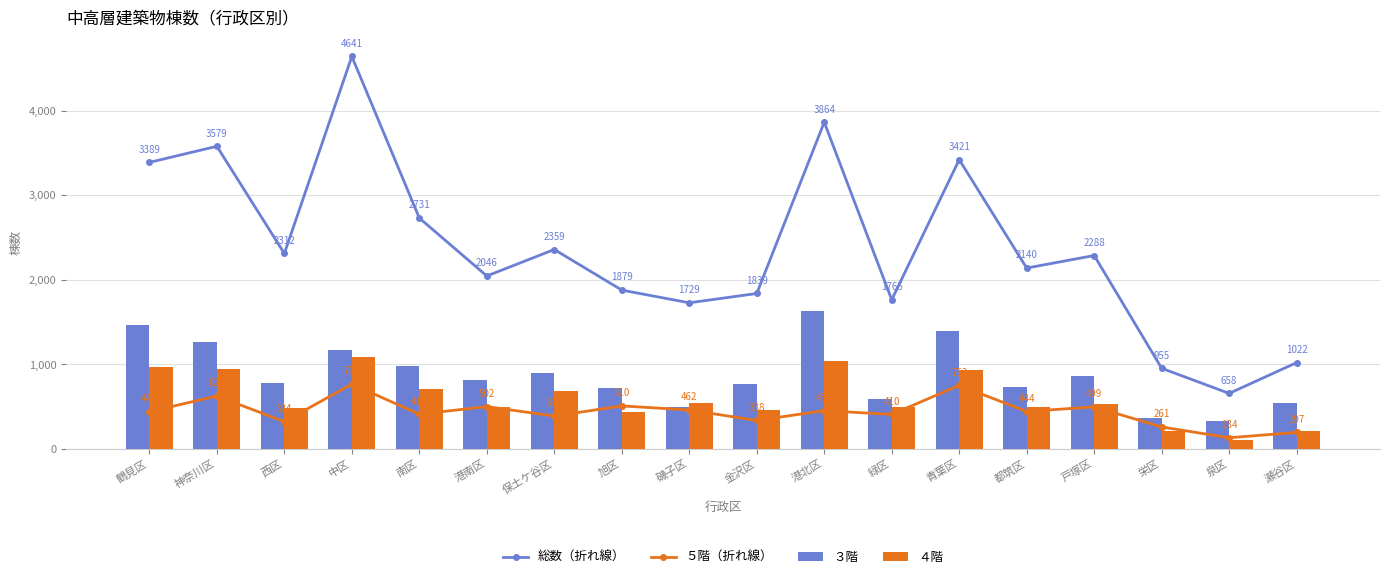

Reading left to right, what are all the values shown in this chart?

総数（折れ線）: 鶴見区=3389	神奈川区=3579	西区=2312	中区=4641	南区=2731	港南区=2046	保土ケ谷区=2359	旭区=1879	磯子区=1729	金沢区=1839	港北区=3864	緑区=1765	青葉区=3421	都筑区=2140	戸塚区=2288	栄区=955	泉区=658	瀬谷区=1022
５階（折れ線）: 鶴見区=442	神奈川区=627	西区=324	中区=768	南区=412	港南区=502	保土ケ谷区=390	旭区=510	磯子区=462	金沢区=338	港北区=454	緑区=410	青葉区=753	都筑区=444	戸塚区=499	栄区=261	泉区=134	瀬谷区=197
３階: 鶴見区=1463	神奈川区=1270	西区=784	中区=1174	南区=980	港南区=813	保土ケ谷区=905	旭区=723	磯子区=492	金沢区=765	港北区=1634	緑区=591	青葉区=1397	都筑区=736	戸塚区=863	栄区=371	泉区=329	瀬谷区=548
４階: 鶴見区=974	神奈川区=949	西区=491	中区=1093	南区=711	港南区=495	保土ケ谷区=690	旭区=435	磯子区=544	金沢区=462	港北区=1036	緑区=500	青葉区=935	都筑区=493	戸塚区=528	栄区=214	泉区=109	瀬谷区=212